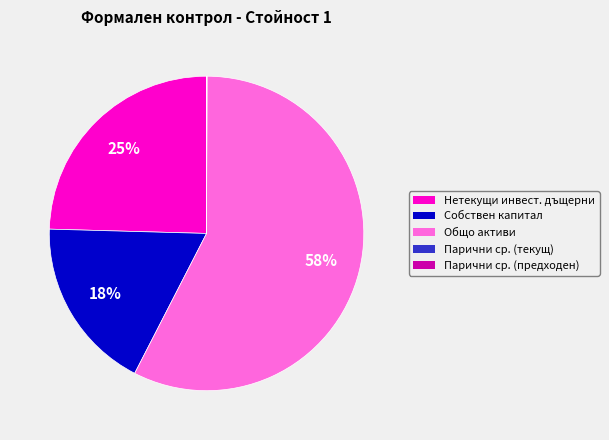

Is it true that Собствен капитал is 3% of the pie?

False